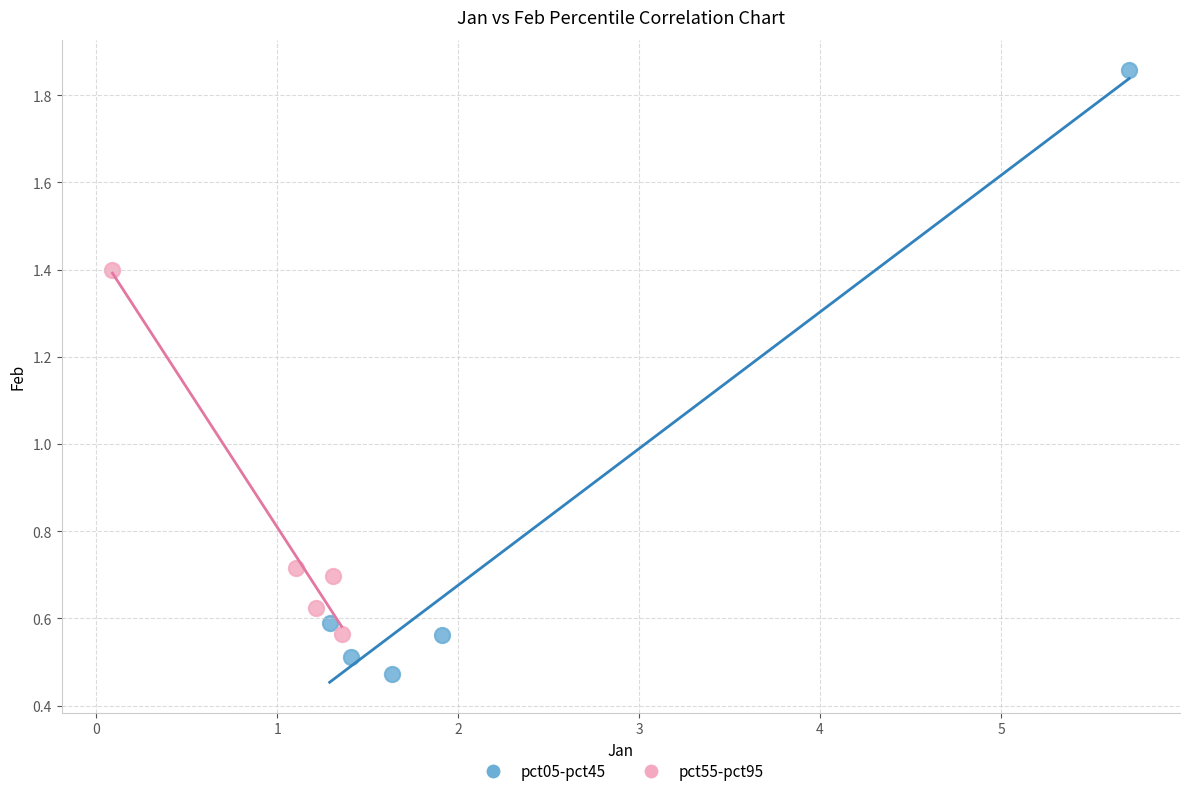

Which series reaches the maximum Y coordinate?

pct05-pct45